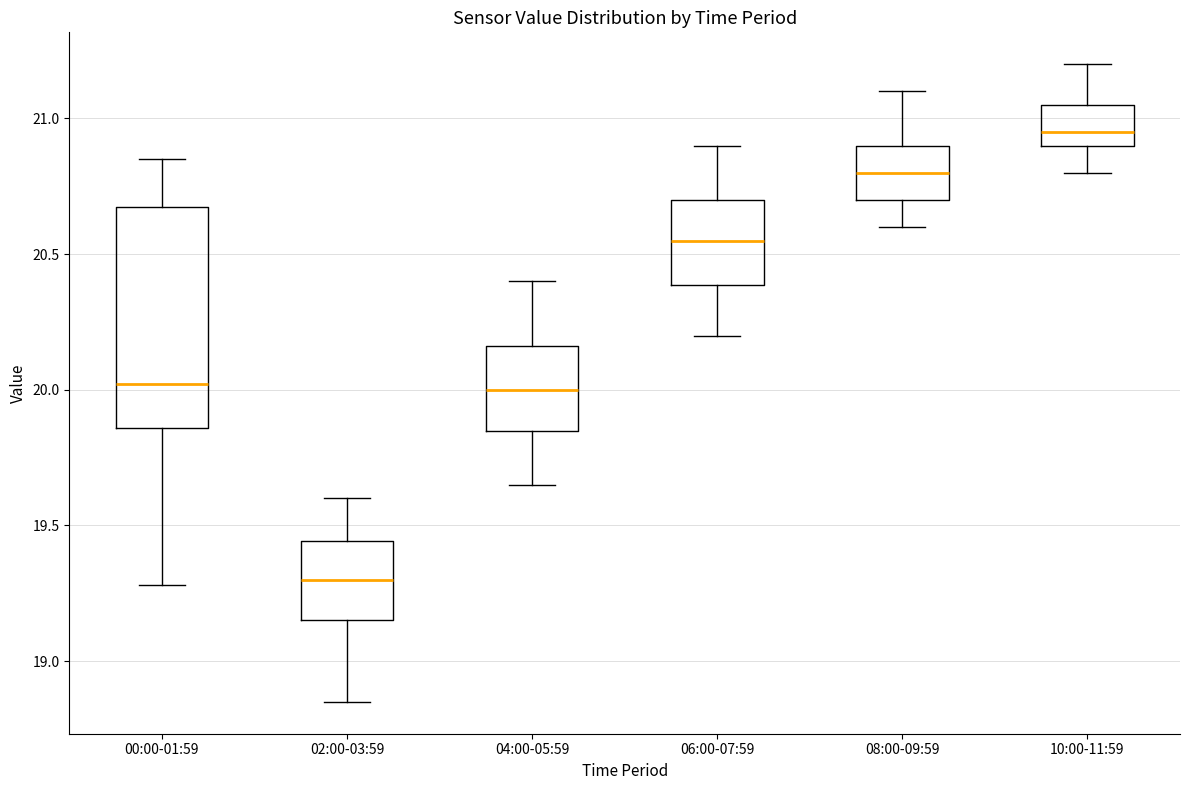

Reading left to right, transcribe this box plot: for each box, give where its median line is, the range the box spans, and where its two whiskers end, as read against the y-axis. The values are not printed on the chart, so give them approximately, as read against the axis.

00:00-01:59: median 20.00, box 19.85 to 20.70, whiskers 19.30 to 20.85
02:00-03:59: median 19.30, box 19.15 to 19.45, whiskers 18.85 to 19.60
04:00-05:59: median 20.00, box 19.85 to 20.15, whiskers 19.65 to 20.40
06:00-07:59: median 20.55, box 20.40 to 20.70, whiskers 20.20 to 20.90
08:00-09:59: median 20.80, box 20.70 to 20.90, whiskers 20.60 to 21.10
10:00-11:59: median 20.95, box 20.90 to 21.05, whiskers 20.80 to 21.20